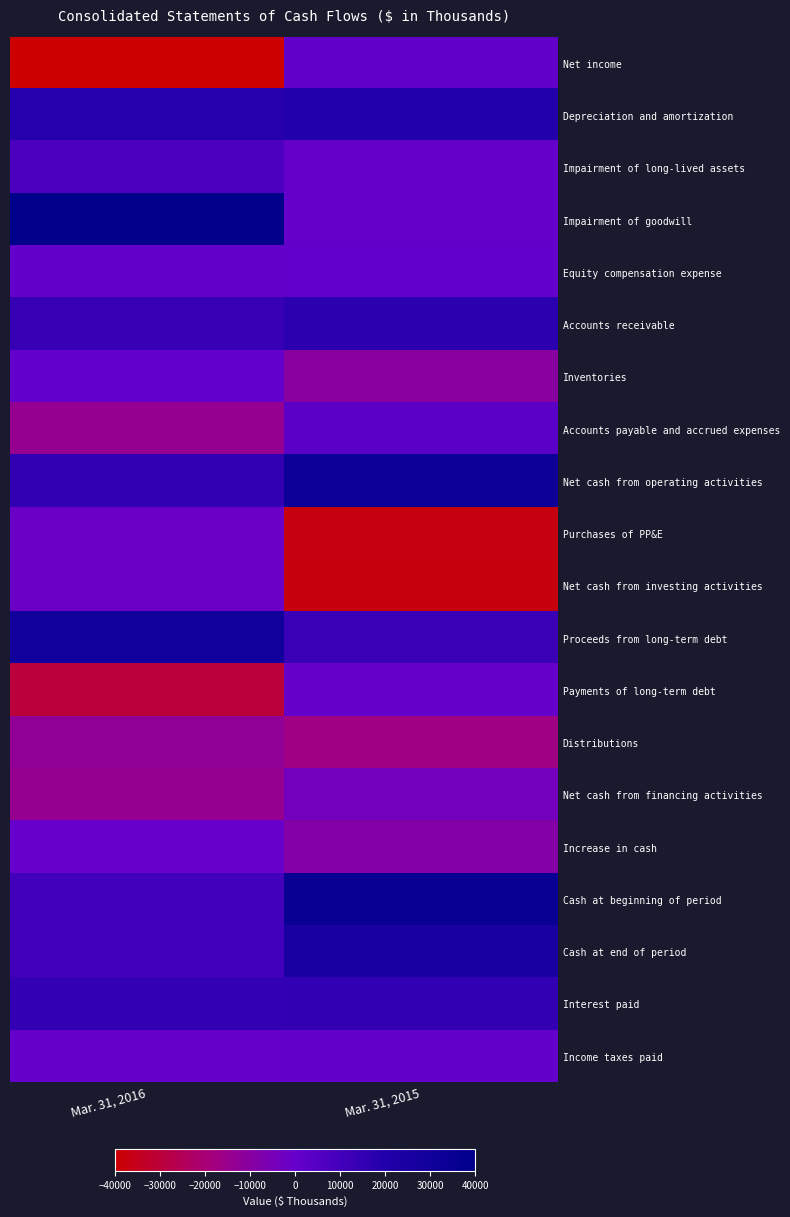

Reading right to left, what are all the values shown in this chart?

Net income: Mar. 31, 2015=1808	Mar. 31, 2016=-105349
Depreciation and amortization: Mar. 31, 2015=19988	Mar. 31, 2016=18452
Impairment of long-lived assets: Mar. 31, 2015=0	Mar. 31, 2016=7866
Impairment of goodwill: Mar. 31, 2015=0	Mar. 31, 2016=92334
Equity compensation expense: Mar. 31, 2015=477	Mar. 31, 2016=636
Accounts receivable: Mar. 31, 2015=17083	Mar. 31, 2016=13651
Inventories: Mar. 31, 2015=-10189	Mar. 31, 2016=571
Accounts payable and accrued expenses: Mar. 31, 2015=3096	Mar. 31, 2016=-14005
Net cash from operating activities: Mar. 31, 2015=32481	Mar. 31, 2016=15095
Purchases of PP&E: Mar. 31, 2015=-37158	Mar. 31, 2016=-1353
Net cash from investing activities: Mar. 31, 2015=-37224	Mar. 31, 2016=-1333
Proceeds from long-term debt: Mar. 31, 2015=13000	Mar. 31, 2016=29000
Payments of long-term debt: Mar. 31, 2015=0	Mar. 31, 2016=-30000
Distributions: Mar. 31, 2015=-16615	Mar. 31, 2016=-12784
Net cash from financing activities: Mar. 31, 2015=-3615	Mar. 31, 2016=-13784
Increase in cash: Mar. 31, 2015=-8595	Mar. 31, 2016=-330
Cash at beginning of period: Mar. 31, 2015=34066	Mar. 31, 2016=10620
Cash at end of period: Mar. 31, 2015=25471	Mar. 31, 2016=10290
Interest paid: Mar. 31, 2015=15186	Mar. 31, 2016=14435
Income taxes paid: Mar. 31, 2015=842	Mar. 31, 2016=56